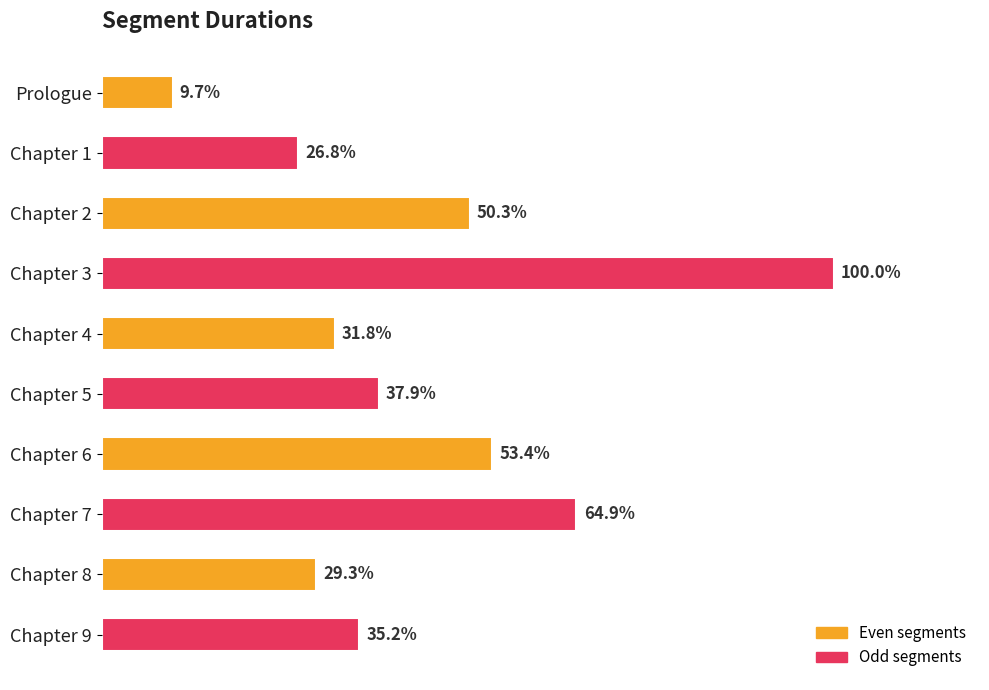

Does the chart contain any negative values?

No